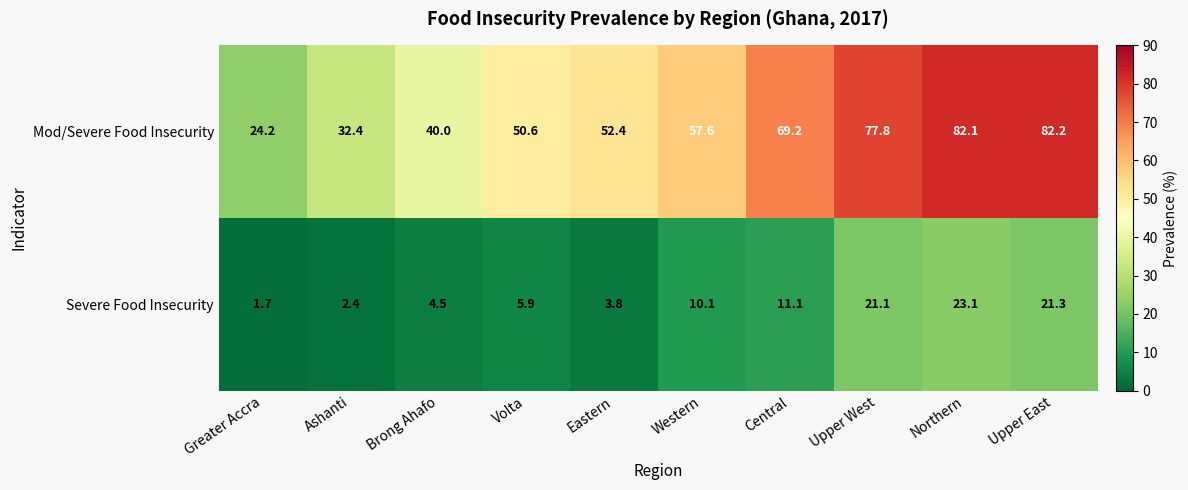

Which series has the largest range (max minus min)?

Mod/Severe Food Insecurity